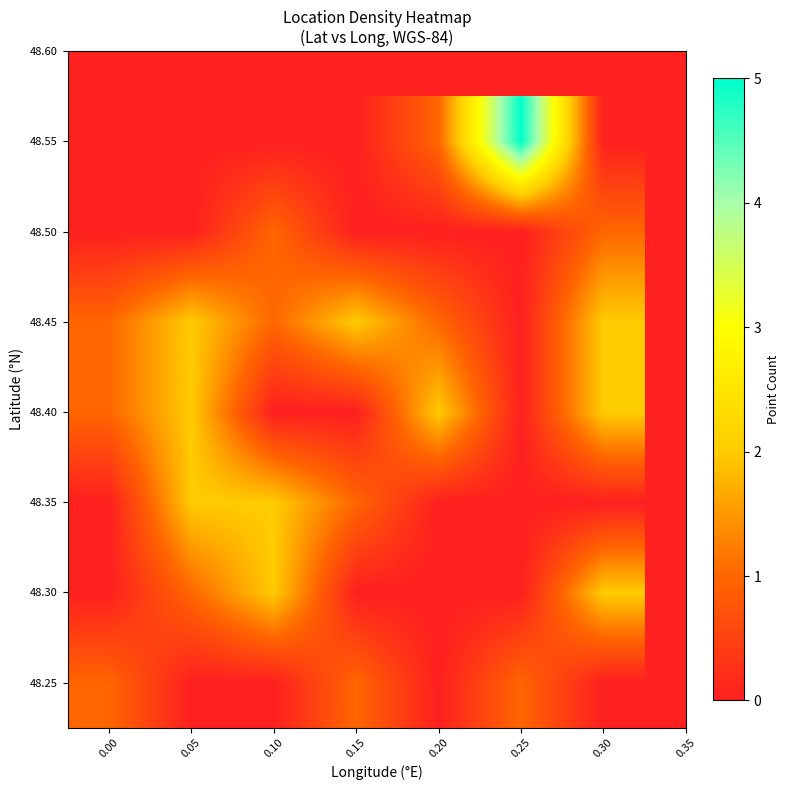

Reading right to left, list all the values displayed in this chart.

48.25: 0.30=0	0.25=1	0.20=0	0.15=1	0.10=0	0.05=0	0.00=1
48.30: 0.30=2	0.25=0	0.20=0	0.15=0	0.10=2	0.05=1	0.00=0
48.35: 0.30=0	0.25=0	0.20=0	0.15=1	0.10=2	0.05=2	0.00=0
48.40: 0.30=2	0.25=0	0.20=2	0.15=0	0.10=0	0.05=2	0.00=1
48.45: 0.30=2	0.25=0	0.20=1	0.15=2	0.10=1	0.05=2	0.00=1
48.50: 0.30=1	0.25=0	0.20=0	0.15=0	0.10=1	0.05=0	0.00=0
48.55: 0.30=0	0.25=5	0.20=1	0.15=0	0.10=0	0.05=0	0.00=0